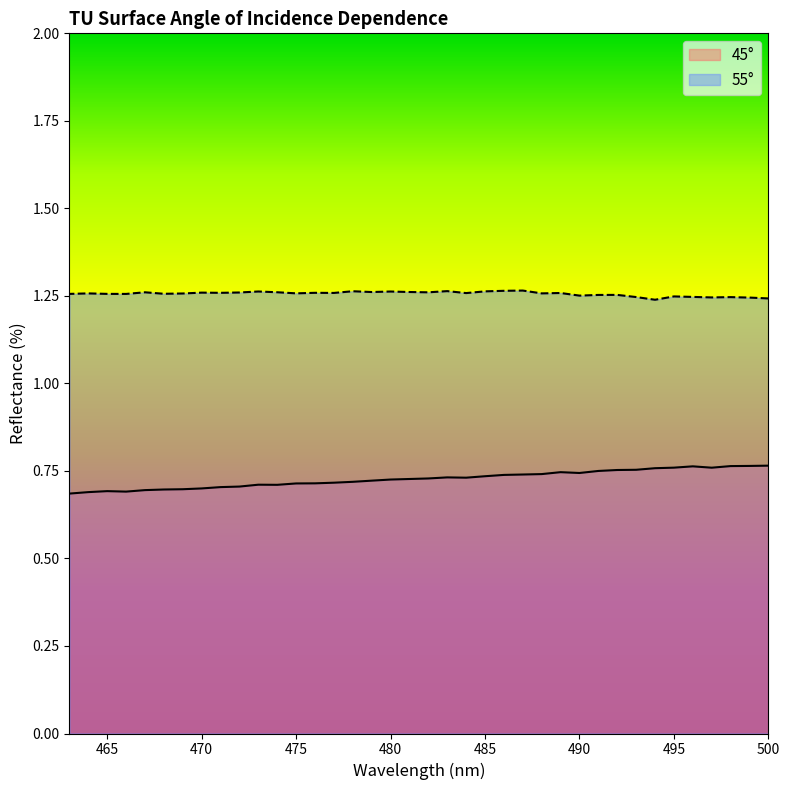

Between 470 and 496, which is larger?

496